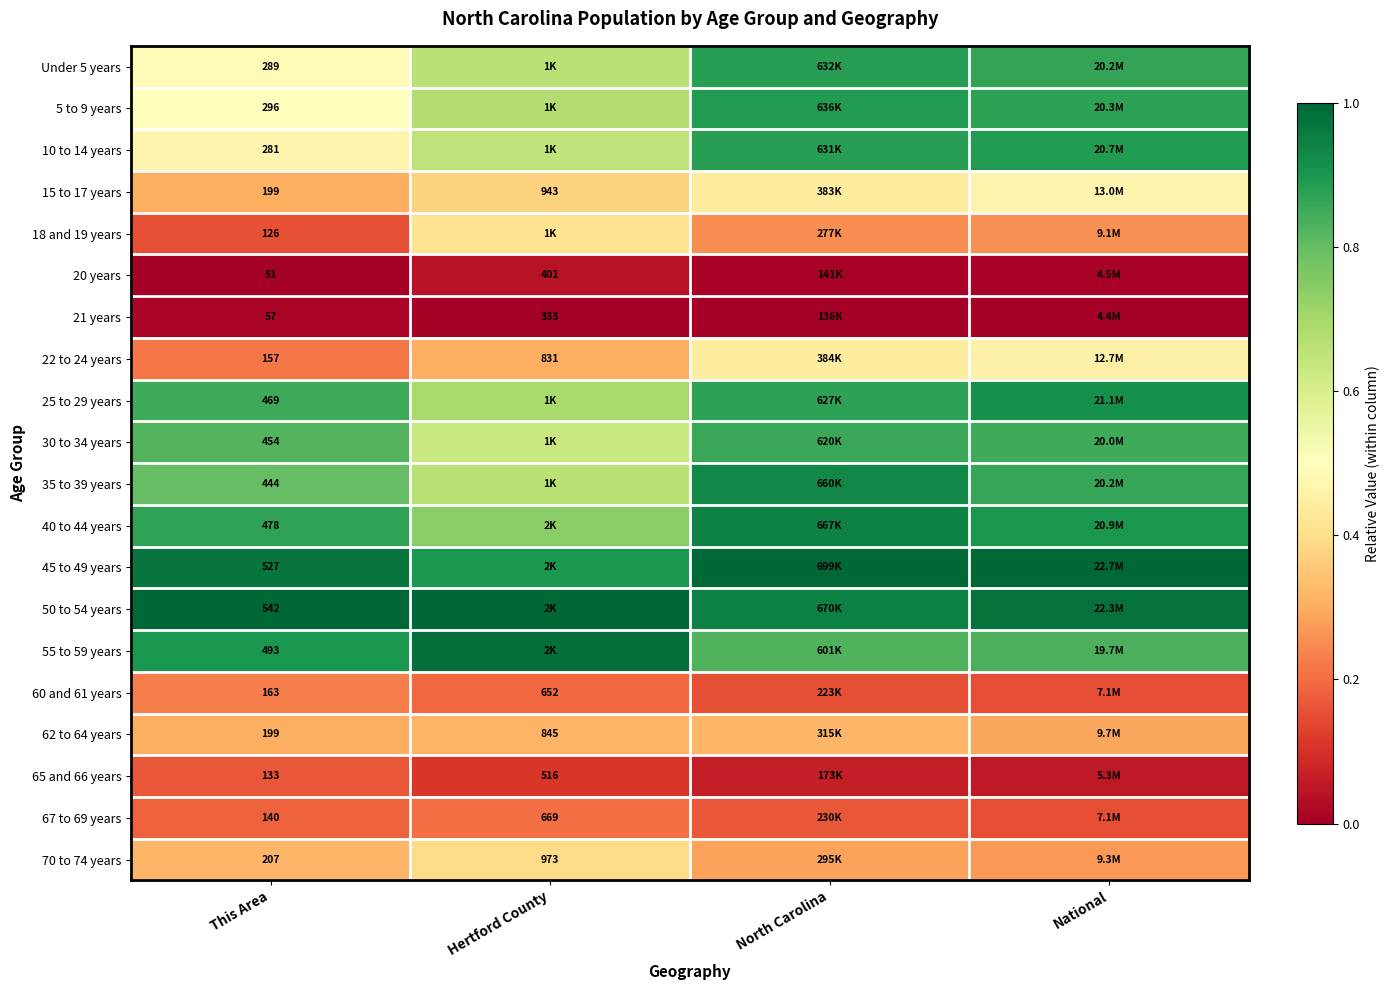

What is the sum of all 30 to 34 years values?

3.2